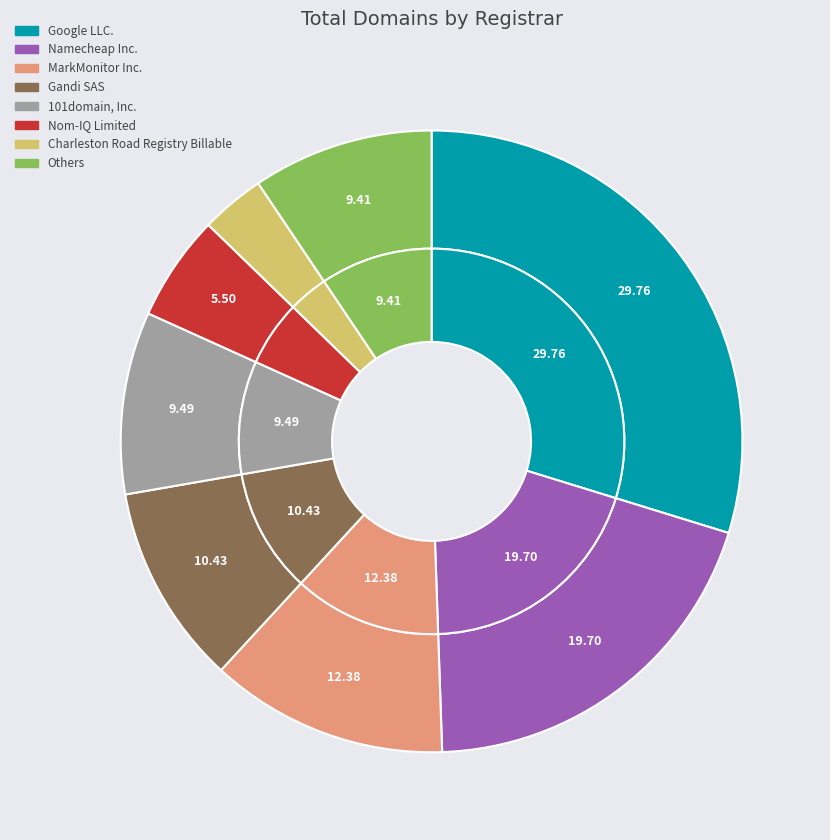

How much of the chart is everything except NETIM SARL?

100.0%